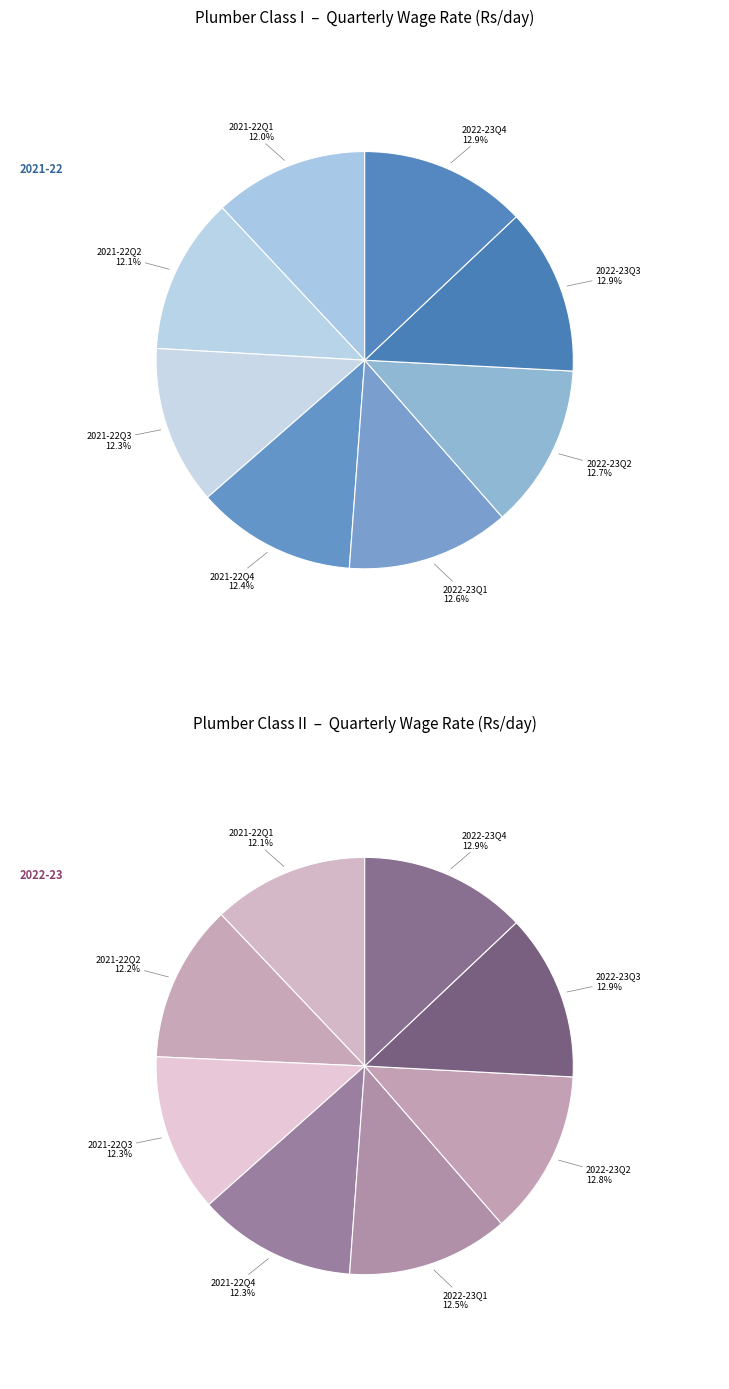

To the nearest percent, what is the difference between the 2022-23Q2 and 2021-22Q4 slice percentages?

1%